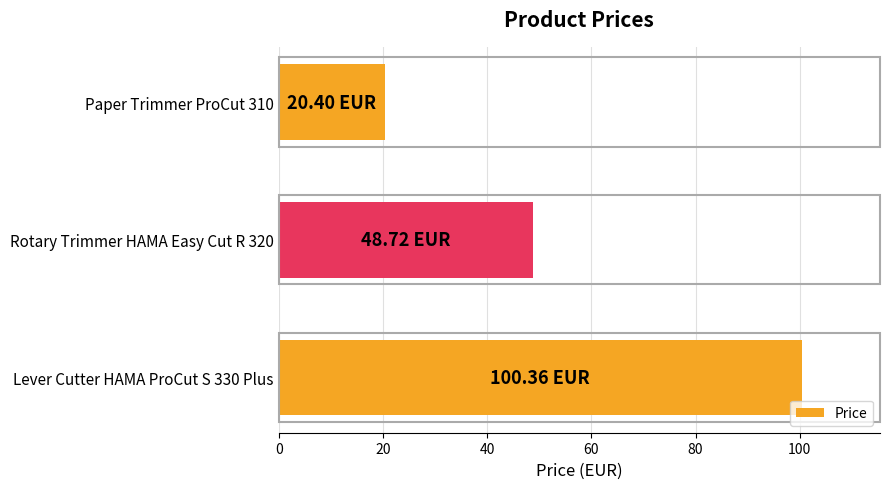

What is the difference between the values at Rotary Trimmer HAMA Easy Cut R 320 and Lever Cutter HAMA ProCut S 330 Plus?

51.6